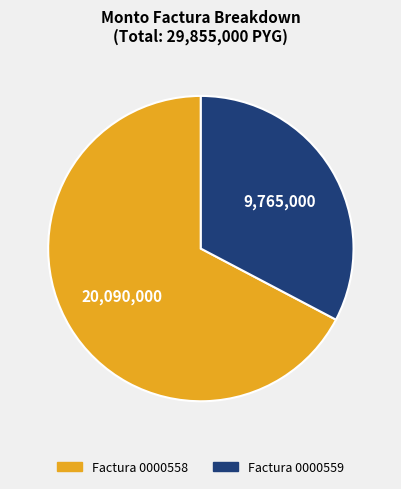

How many slices are in this pie chart?

2